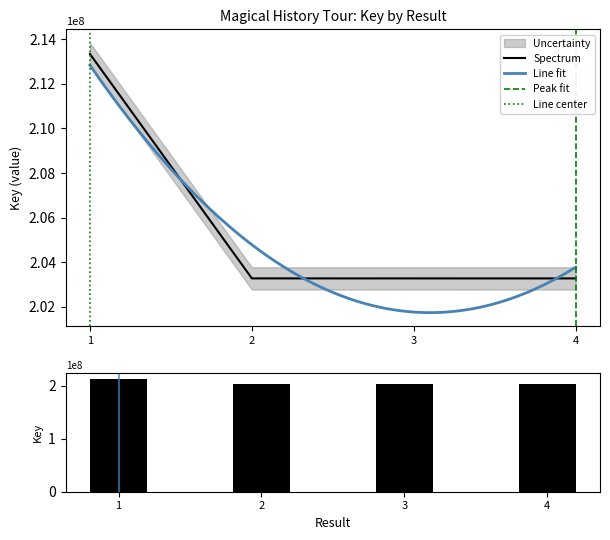

The value at 4 is 358157145. True or false?

False